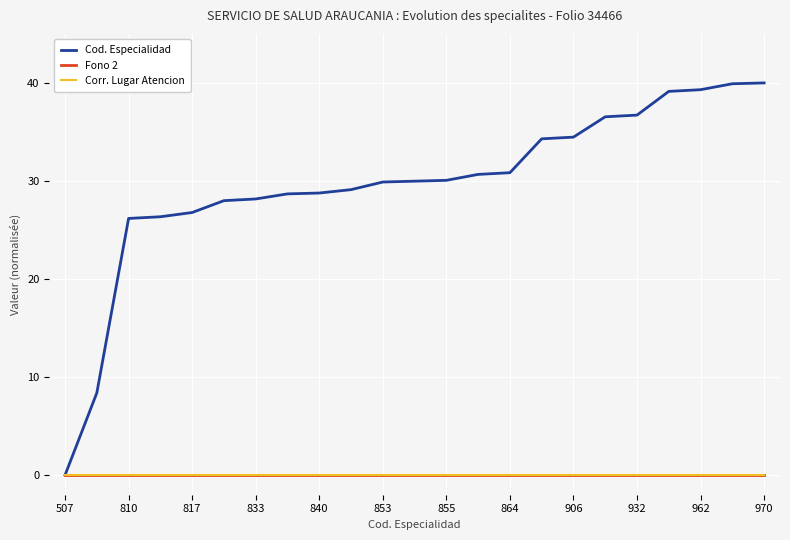

Does the chart display data point markers on the line(s)?

No